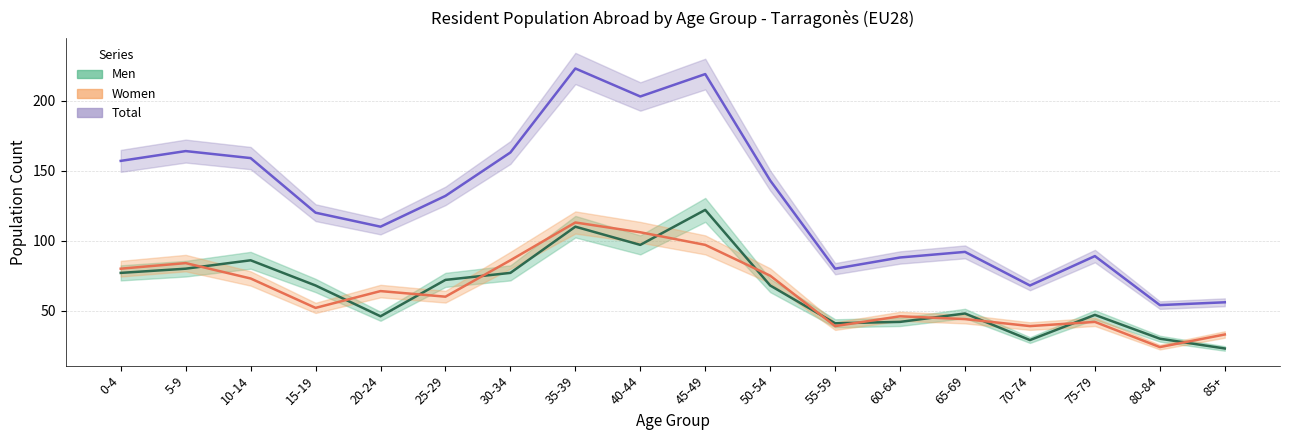

Is this an area chart (filled region under the line)?

No